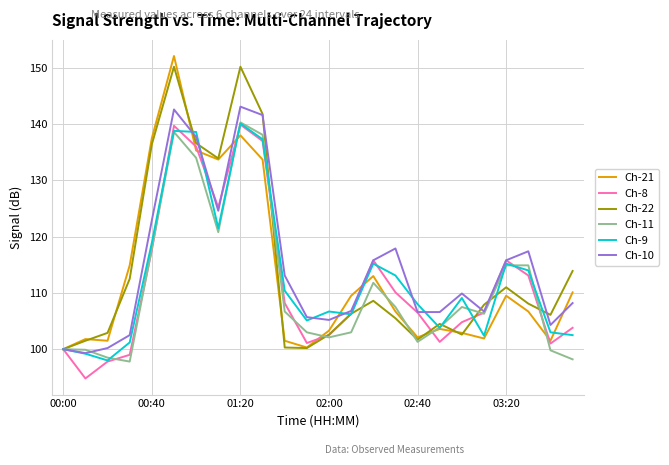

What is the maximum value shown in the chart?

152.1